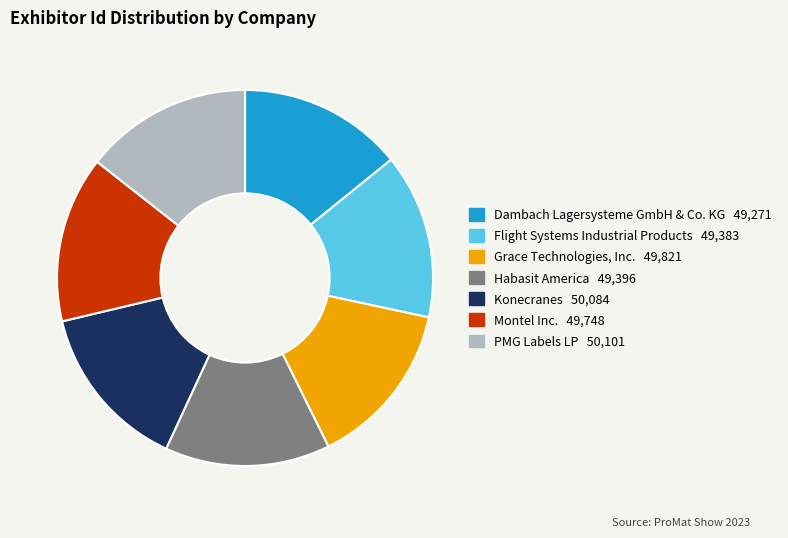

Is there a majority slice in this chart?

No